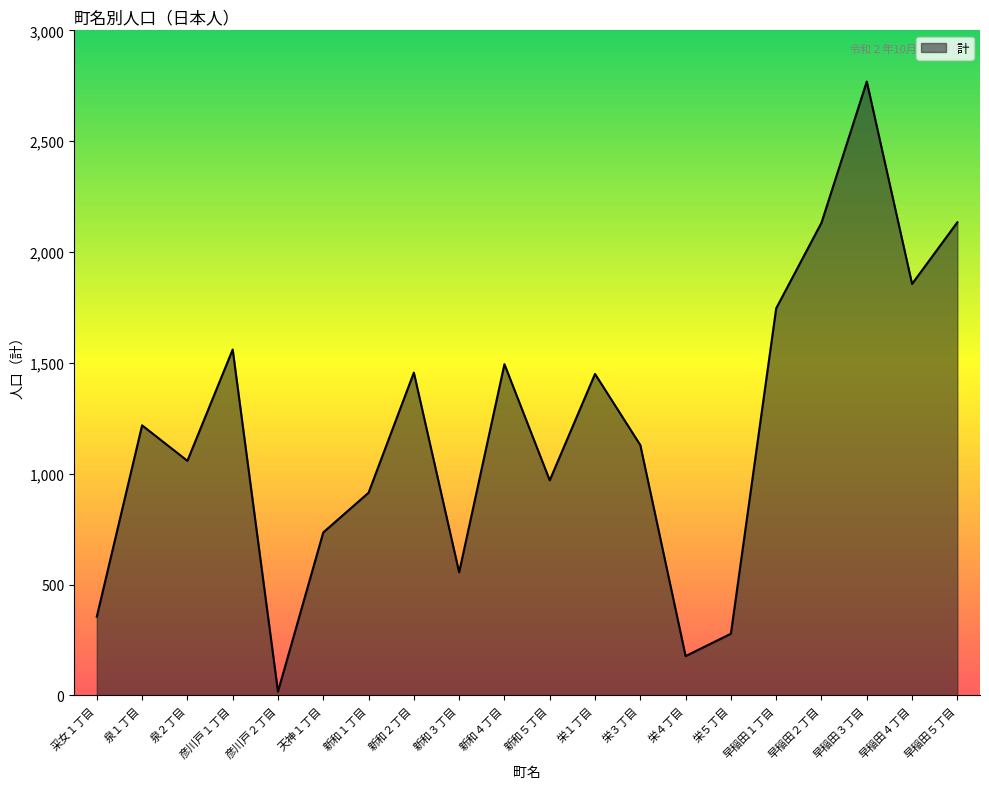

What is the greatest value displayed?

2769